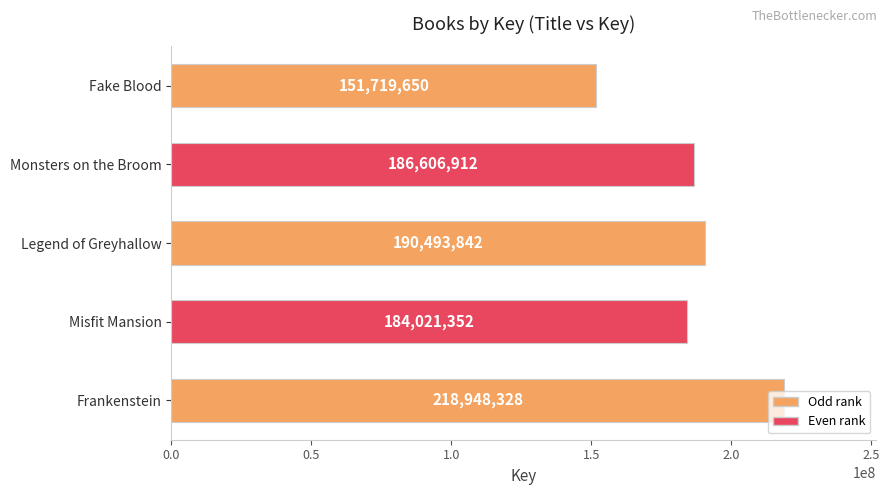

At which label is the value closest to 185333989?

Monsters on the Broom